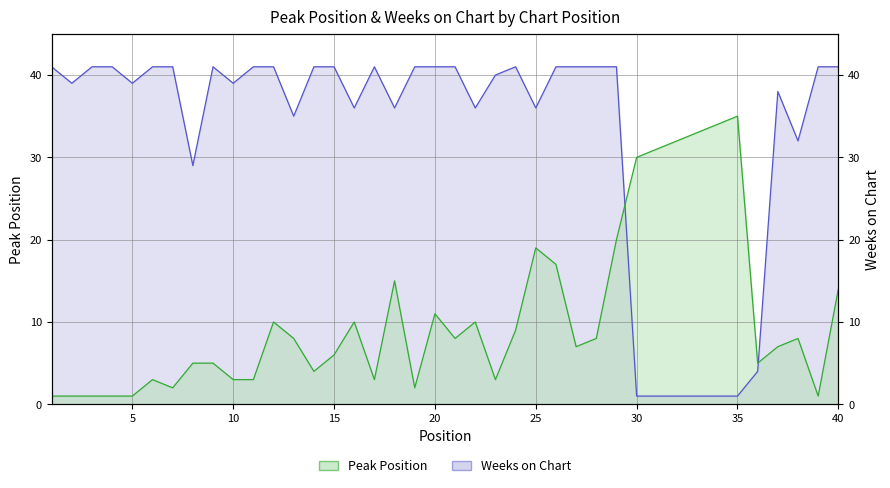

Where is the first local minimum for Weeks on Chart?

2